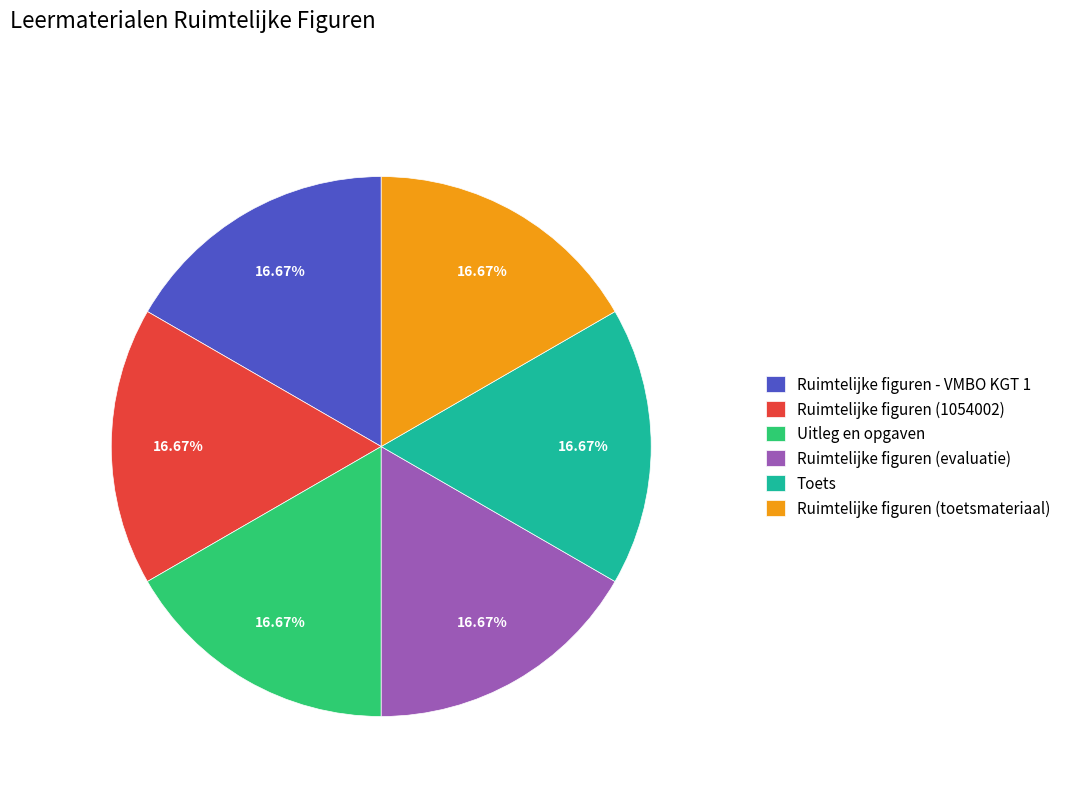

What is the ratio of the value at Ruimtelijke figuren (evaluatie) to the value at Toets?

1.0